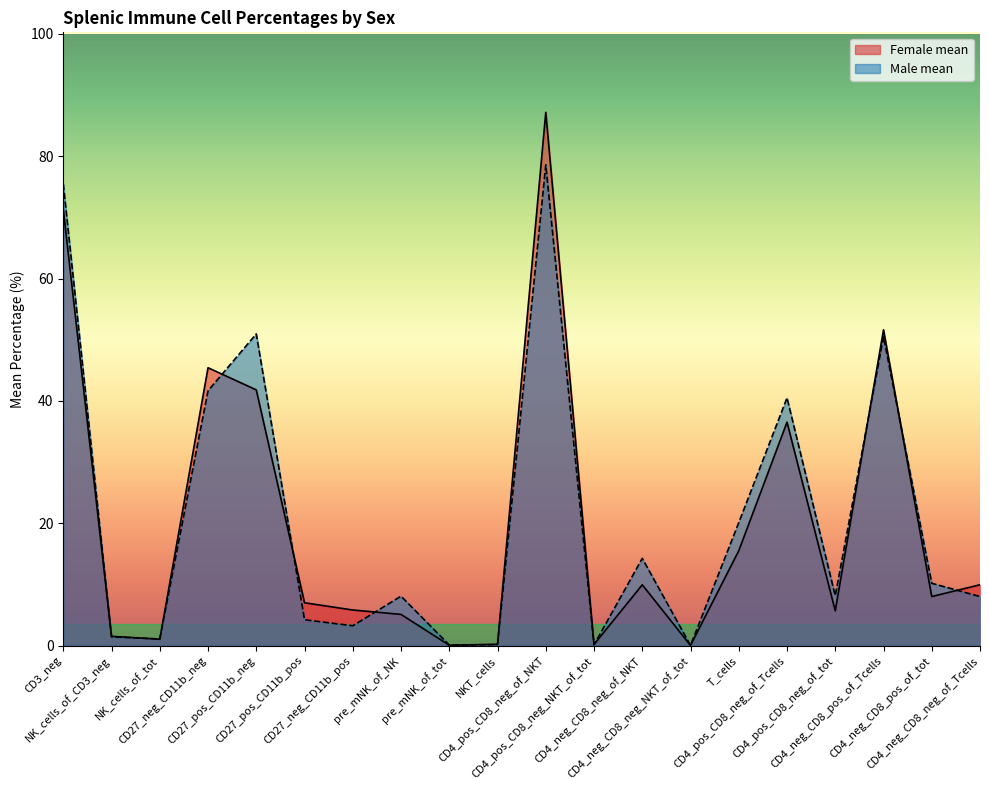

Does the chart display data point markers on the line(s)?

No